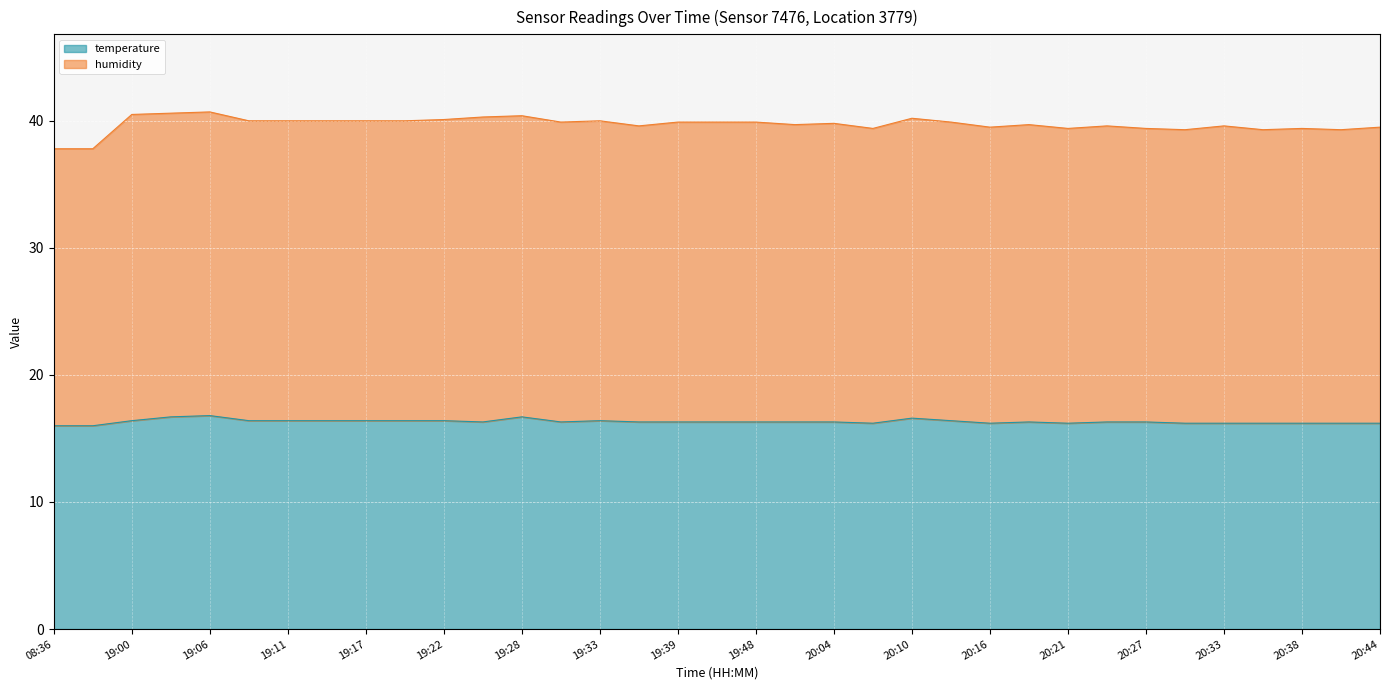

At which label is temperature closest to 16?

08:36